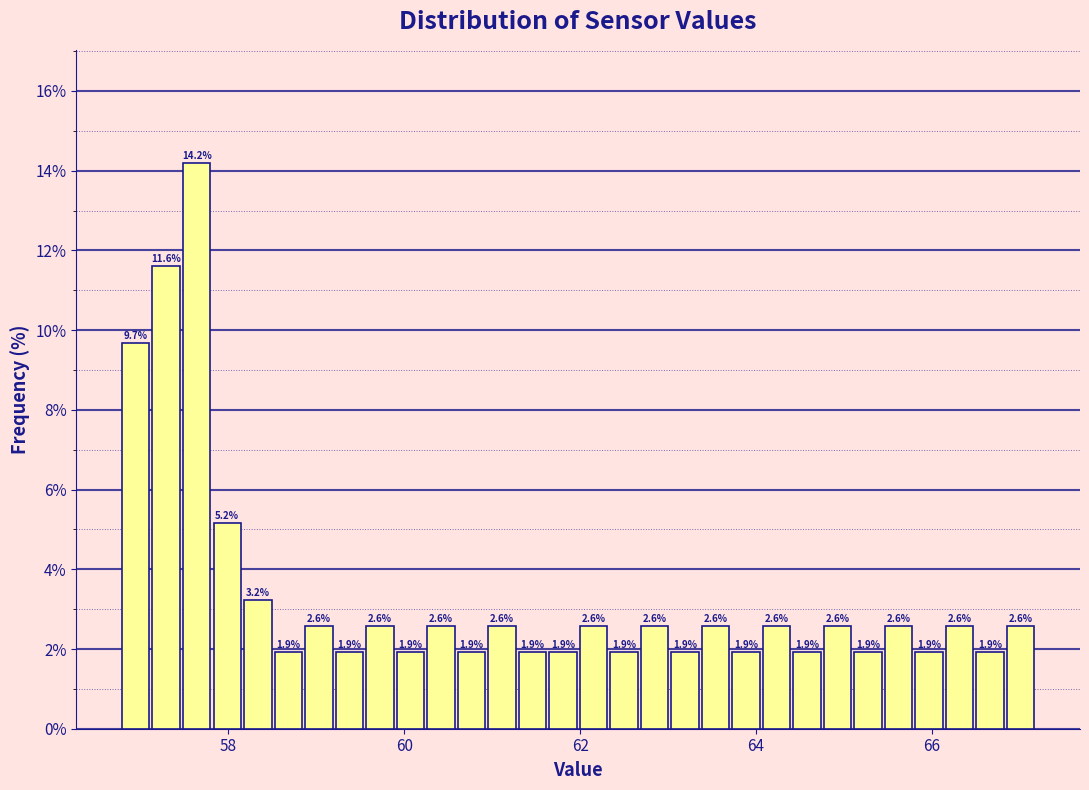

Read against the x-axis, roughly where is the centre of the tallest bar?

57.6